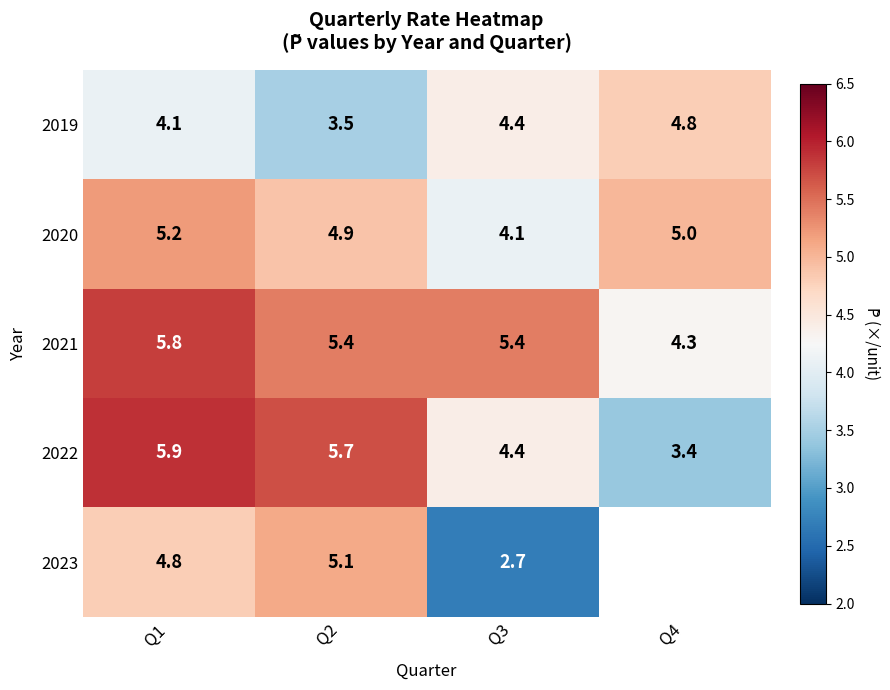

What is the difference between the highest and lowest values at Q2?

2.2